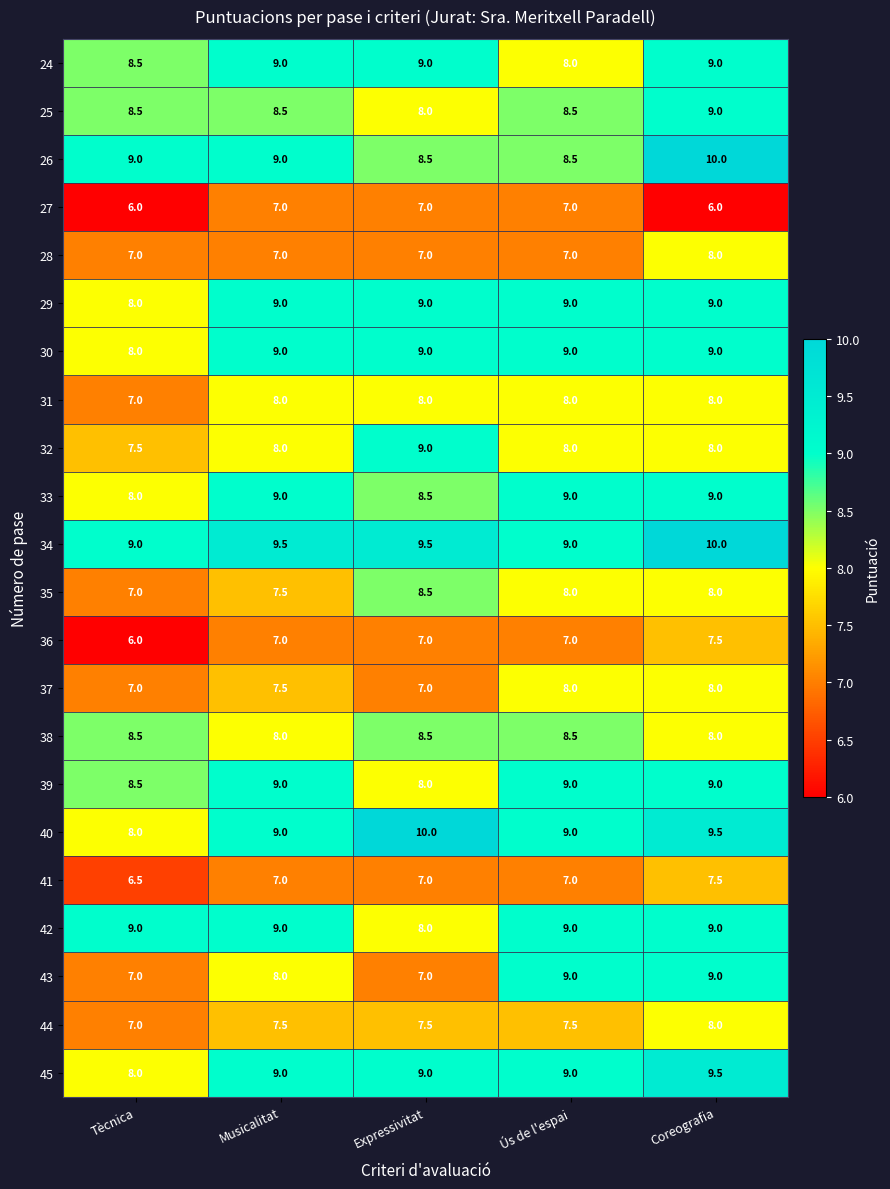

What is the highest value of the 40 series?

10.0